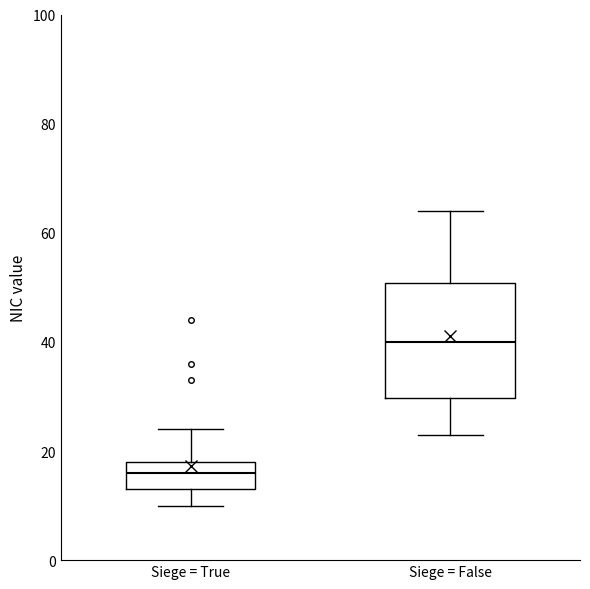

Comparing the boxes themselves (not the whiskers), which one is the tallest?

Siege = False